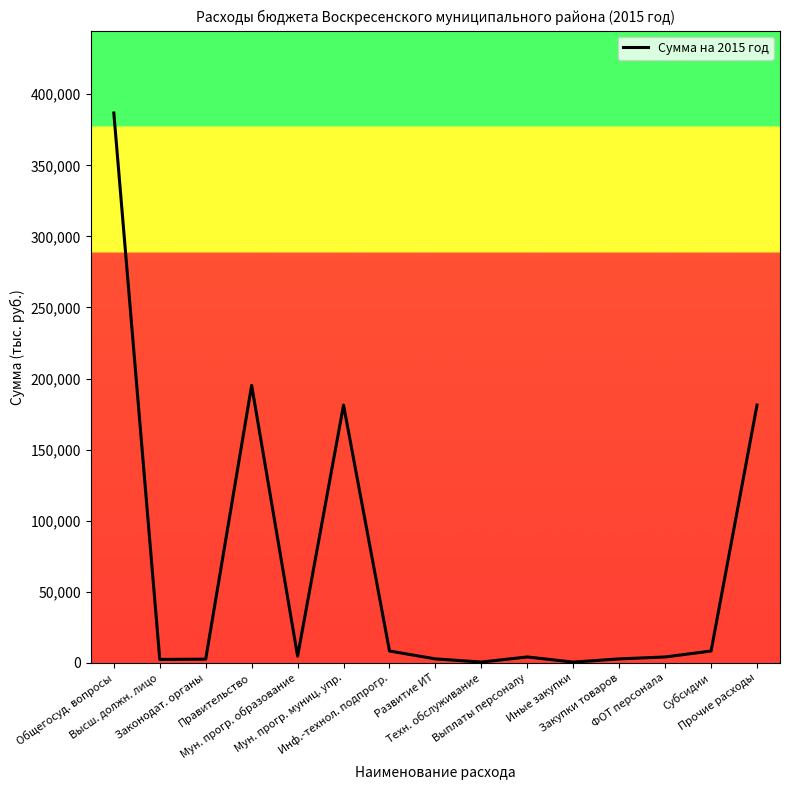

Which has a higher value, Законодат. органы or Мун. прогр. муниц. упр.?

Мун. прогр. муниц. упр.